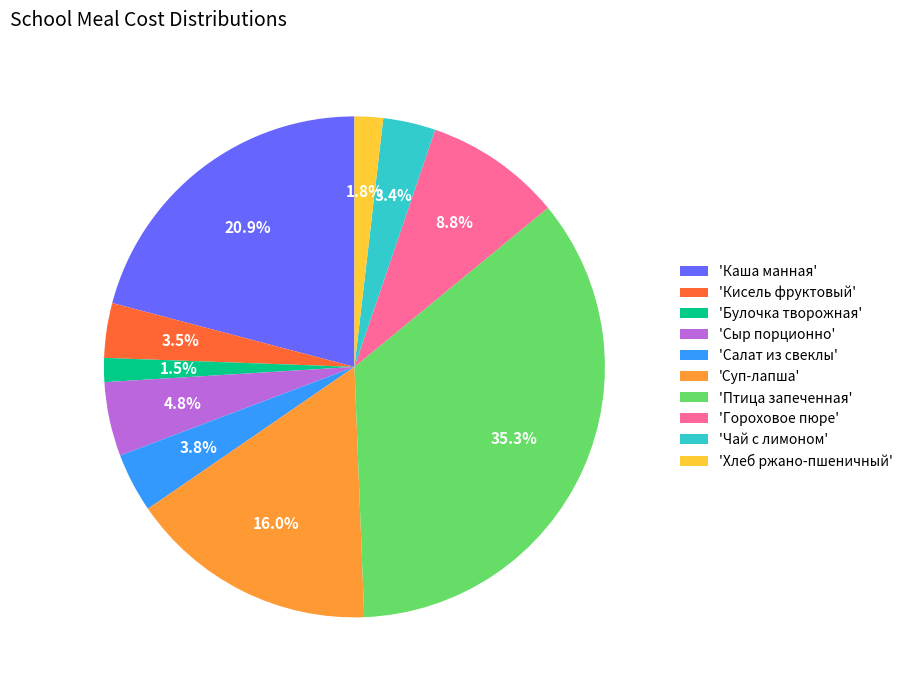

What portion of the pie excludes 'Сыр порционно'?

95.2%